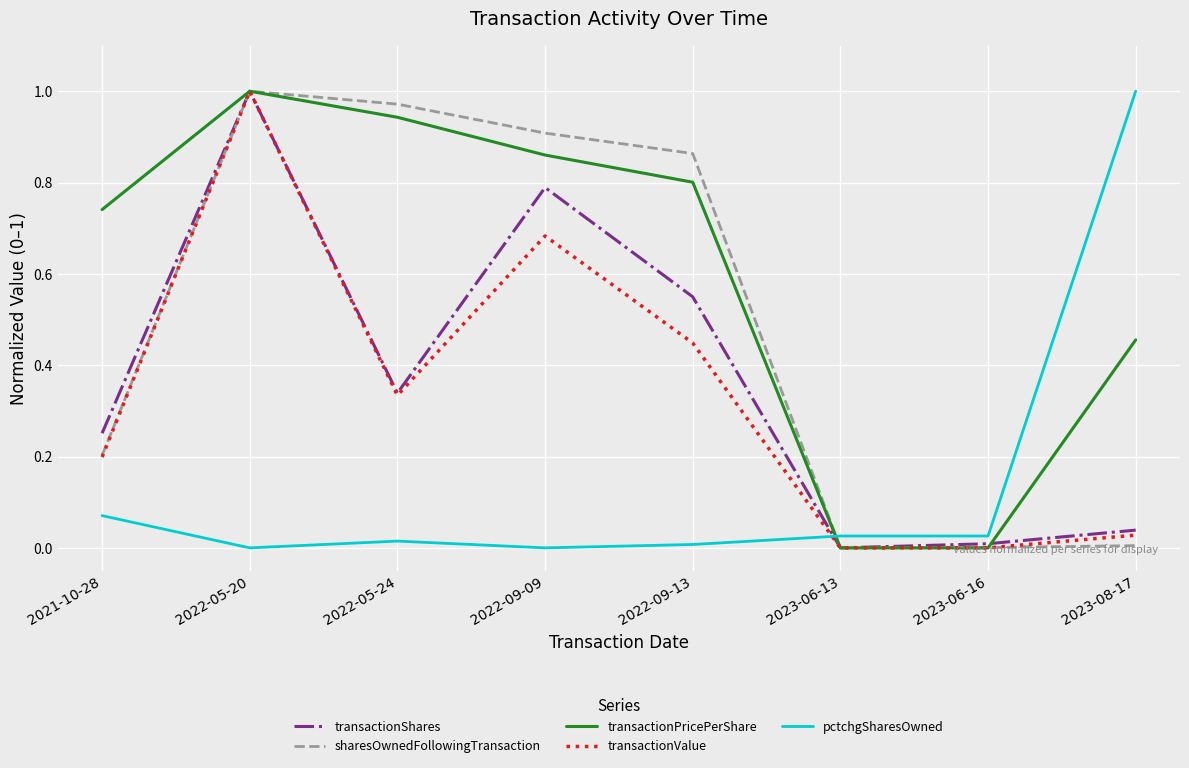

True or false: transactionValue has a value of 0.5 at 2022-05-20.

False